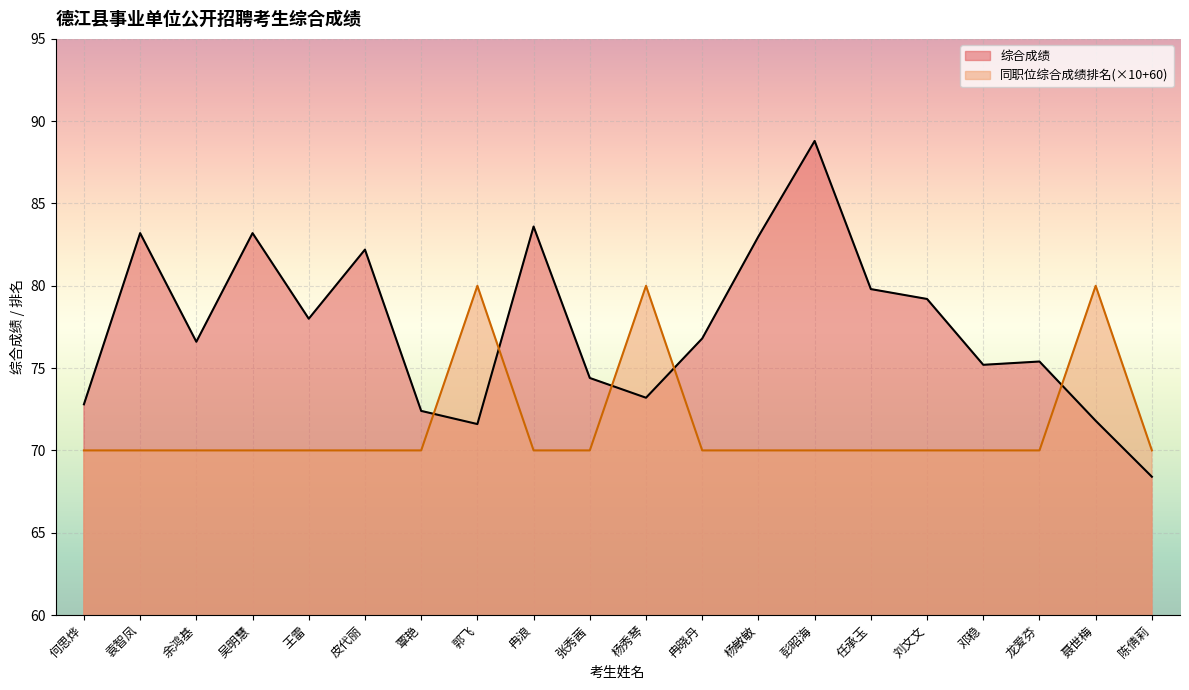

In 同职位综合成绩排名, how many points are higher than both neighbors (excluding endpoints)?

3